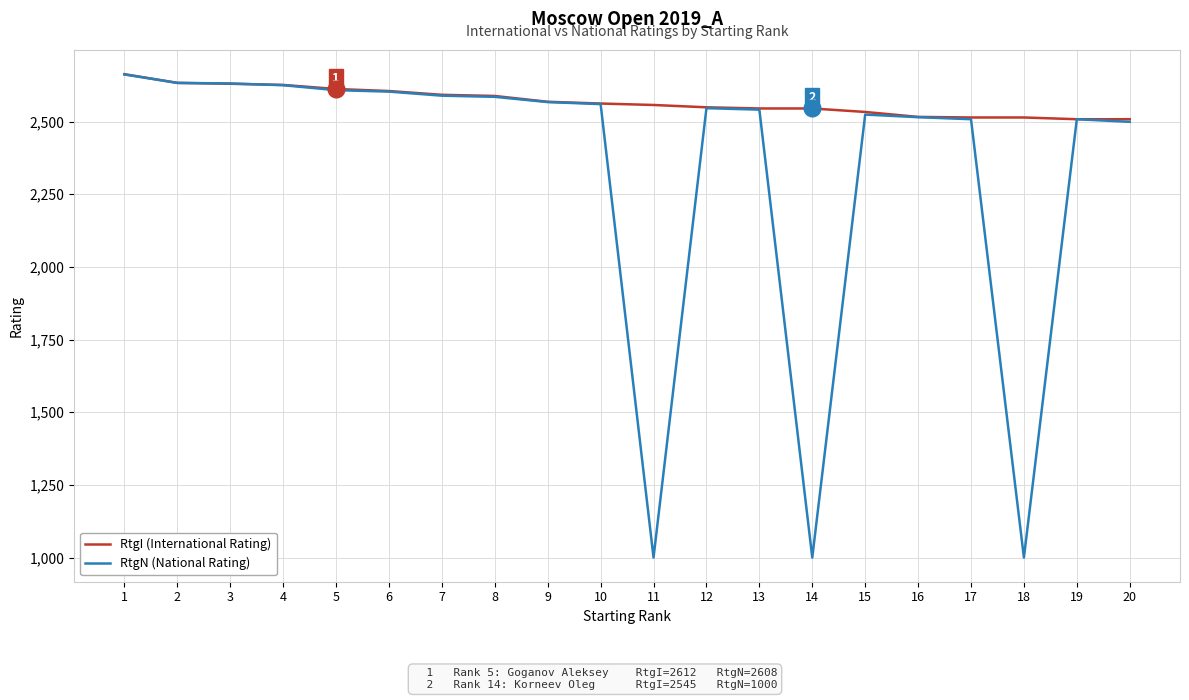

What is the maximum value for RtgI (International Rating)?

2663